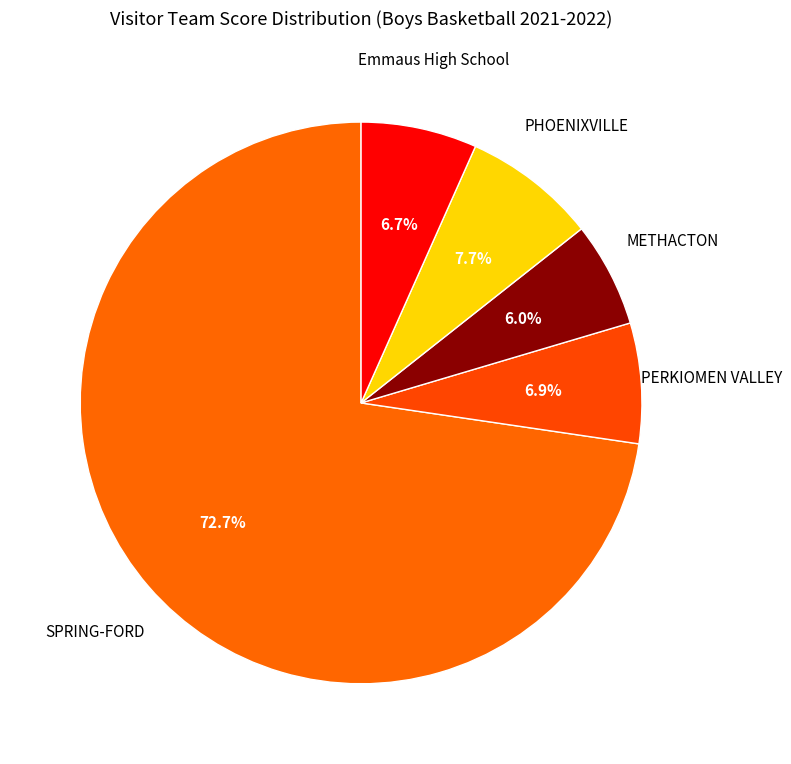

To the nearest percent, what portion does SPRING-FORD represent?

73%